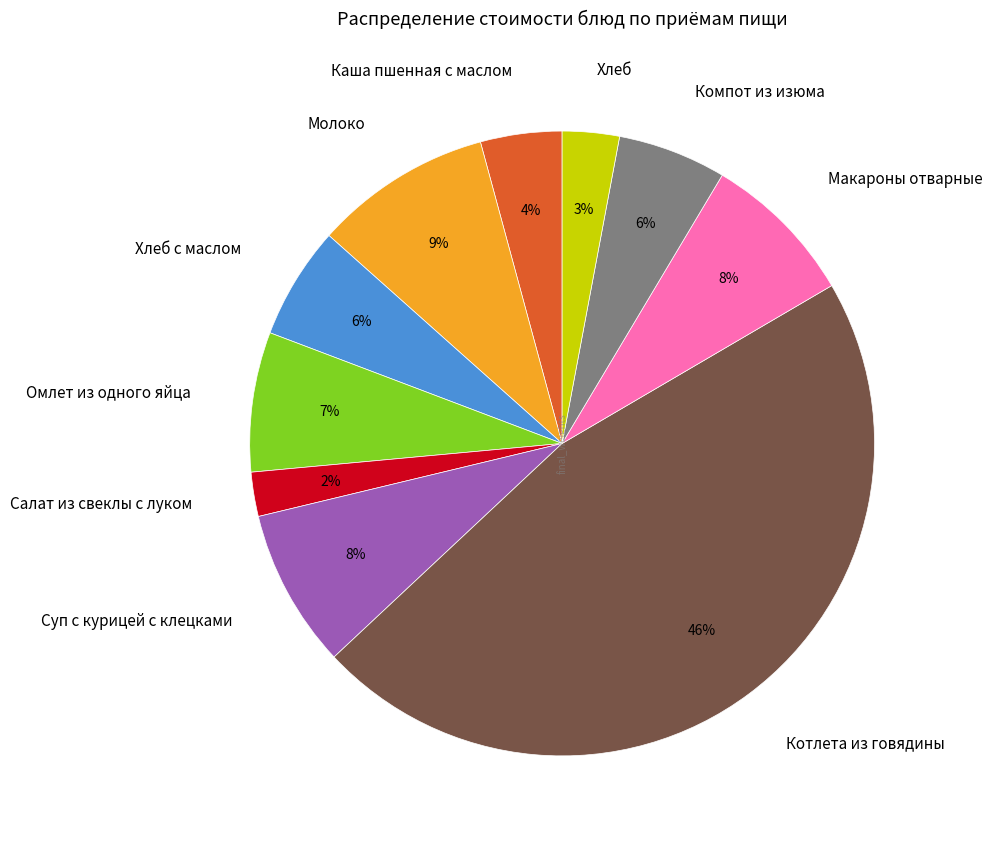

Which category has the smallest portion of the pie?

Салат из свеклы с луком